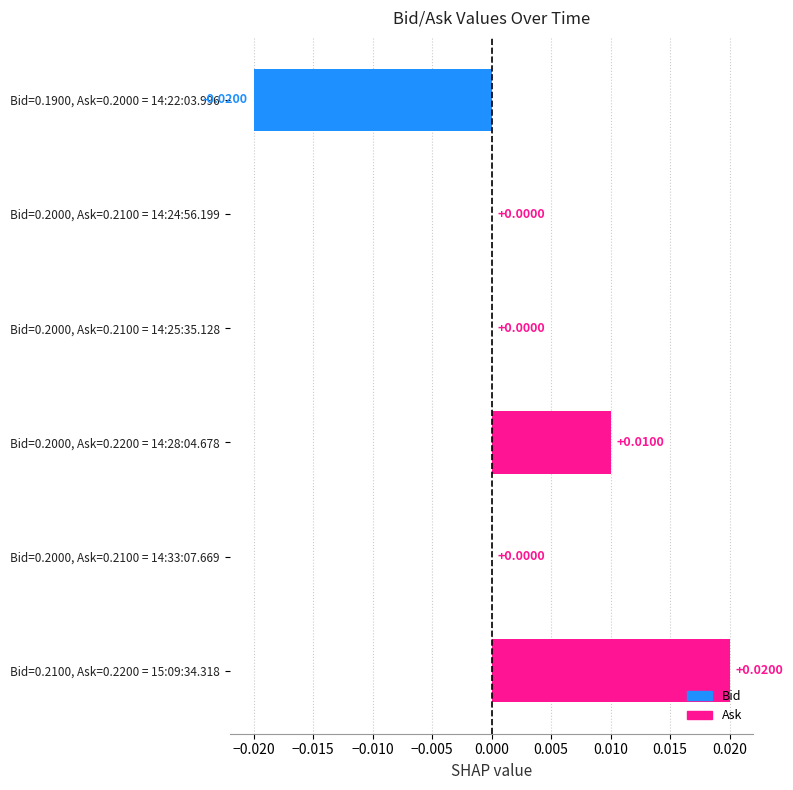

Between Bid=0.2000, Ask=0.2100 = 14:24:56.199 and Bid=0.1900, Ask=0.2000 = 14:22:03.996, which is larger?

Bid=0.2000, Ask=0.2100 = 14:24:56.199